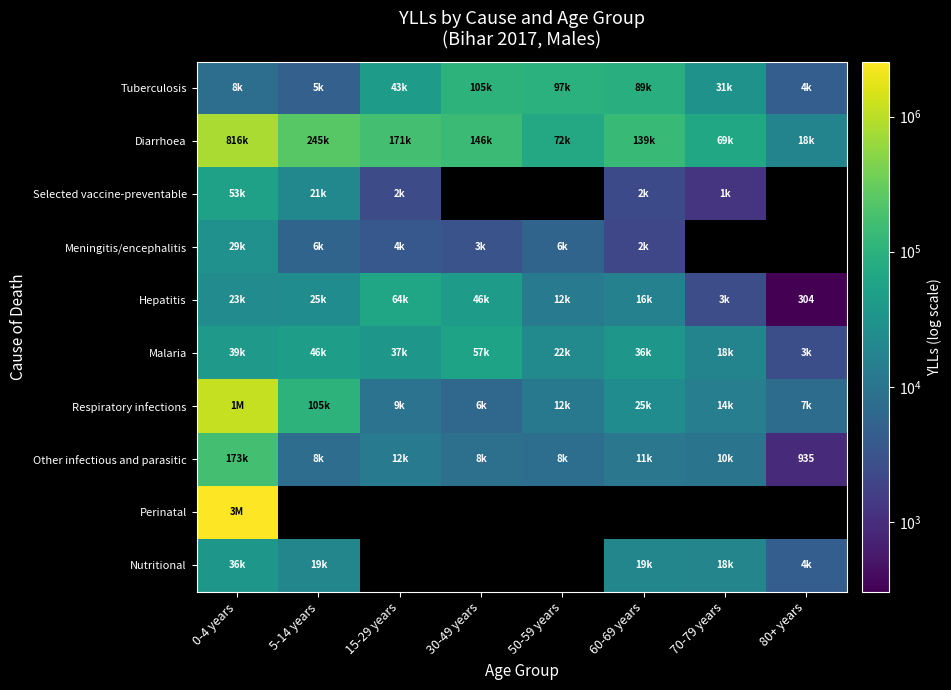

At which category is the sum across all series the highest?

0-4 years